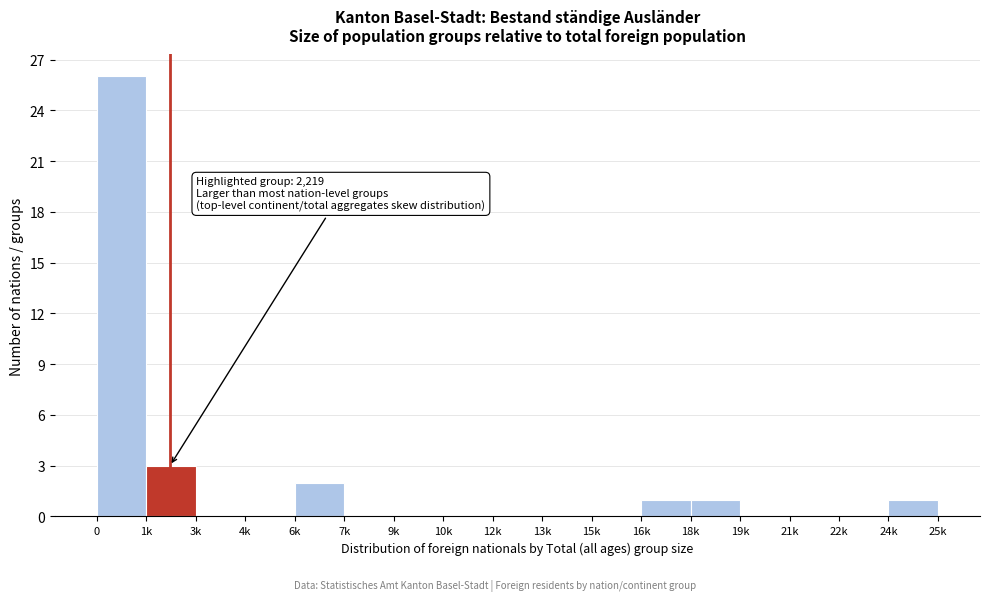

Reading left to right, what are all the values shown in this chart?

0=26	1k=3	3k=0	4k=0	6k=2	7k=0	9k=0	10k=0	12k=0	13k=0	15k=0	16k=1	18k=1	19k=0	21k=0	22k=0	24k=1